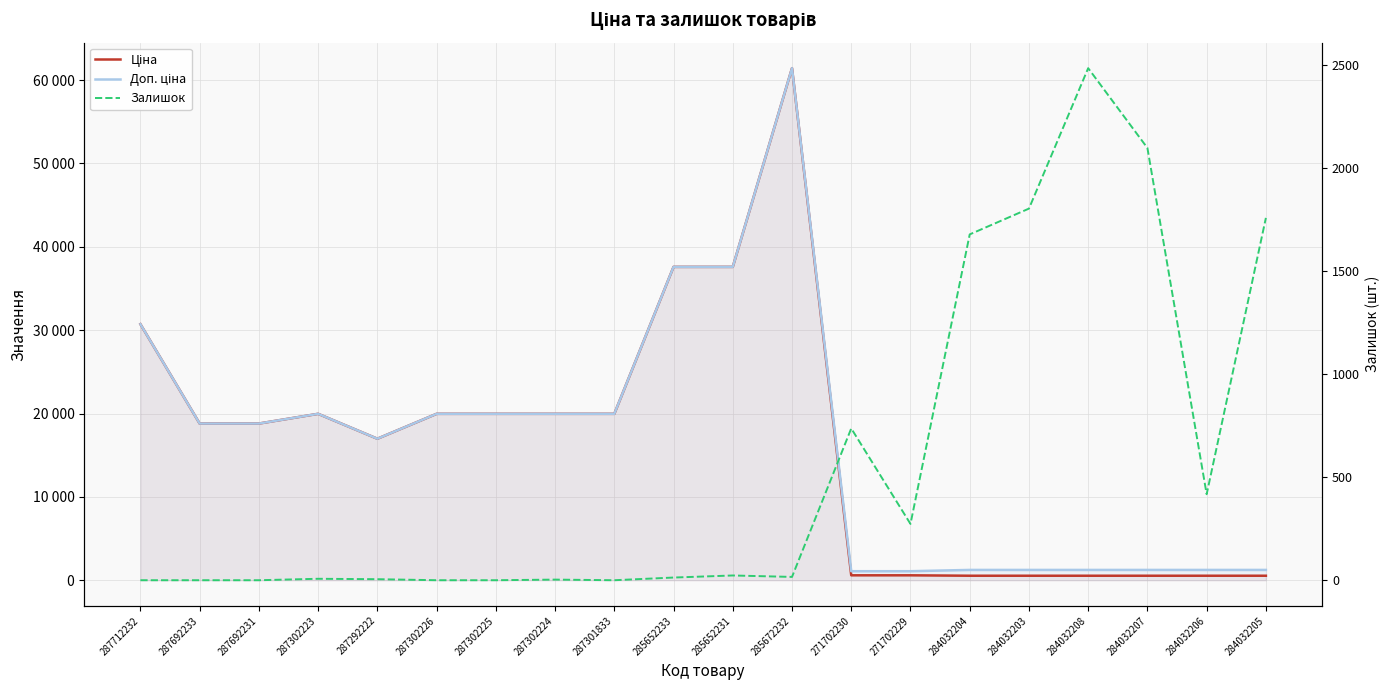

What is the label of the 19th point from the left?

284032206